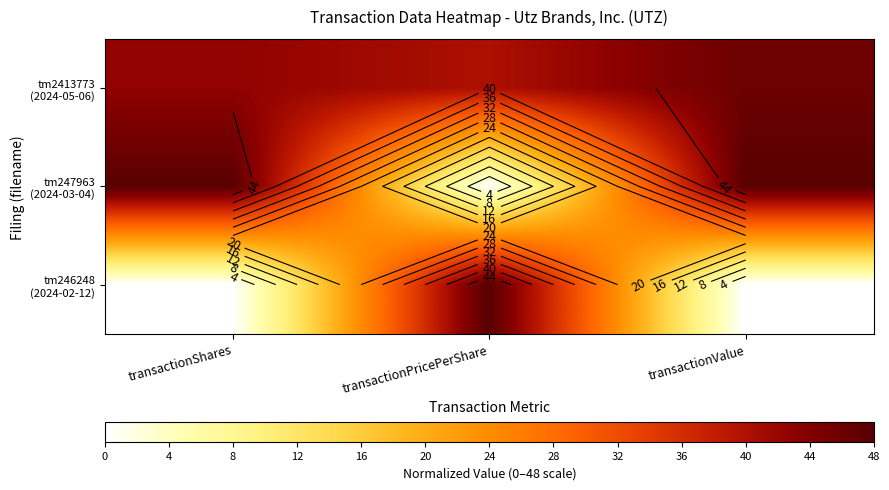

The value of tm2413773 (2024-05-06) at transactionShares is 42.7. True or false?

True